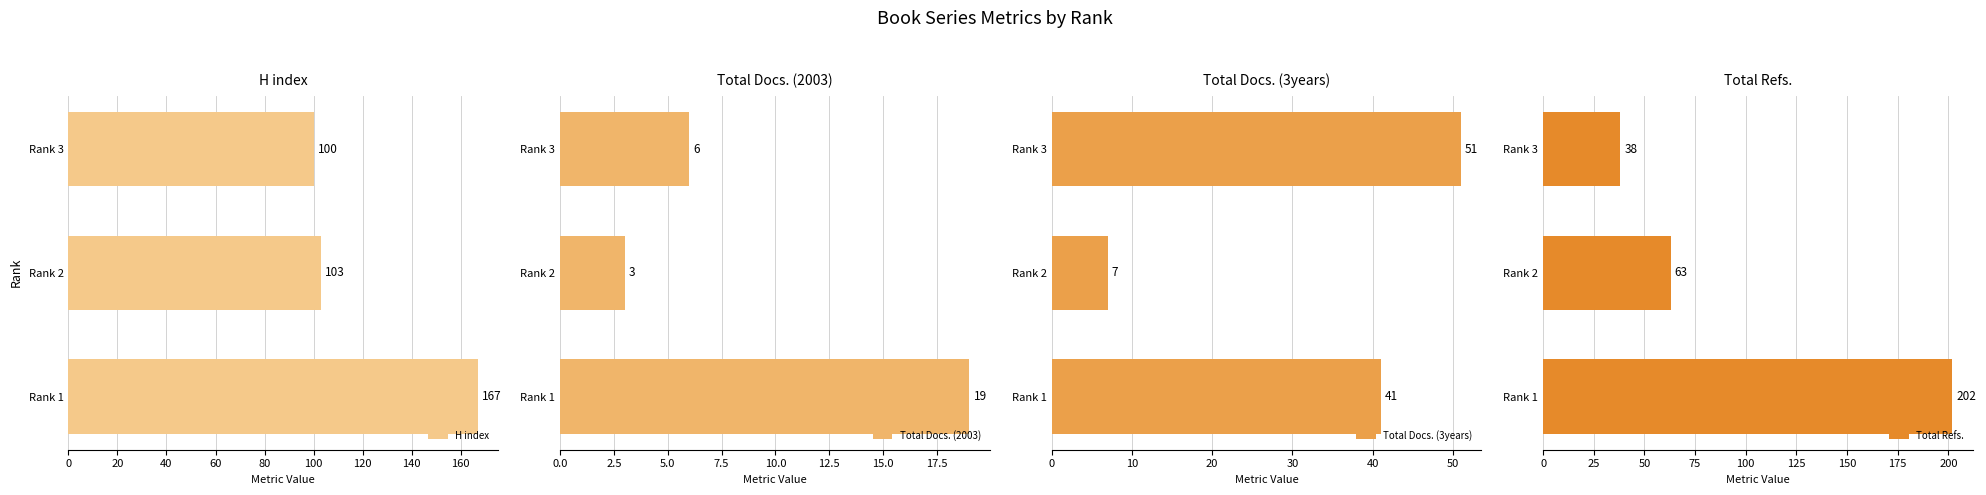

The Total Refs. series shows 70 at 0. True or false?

False